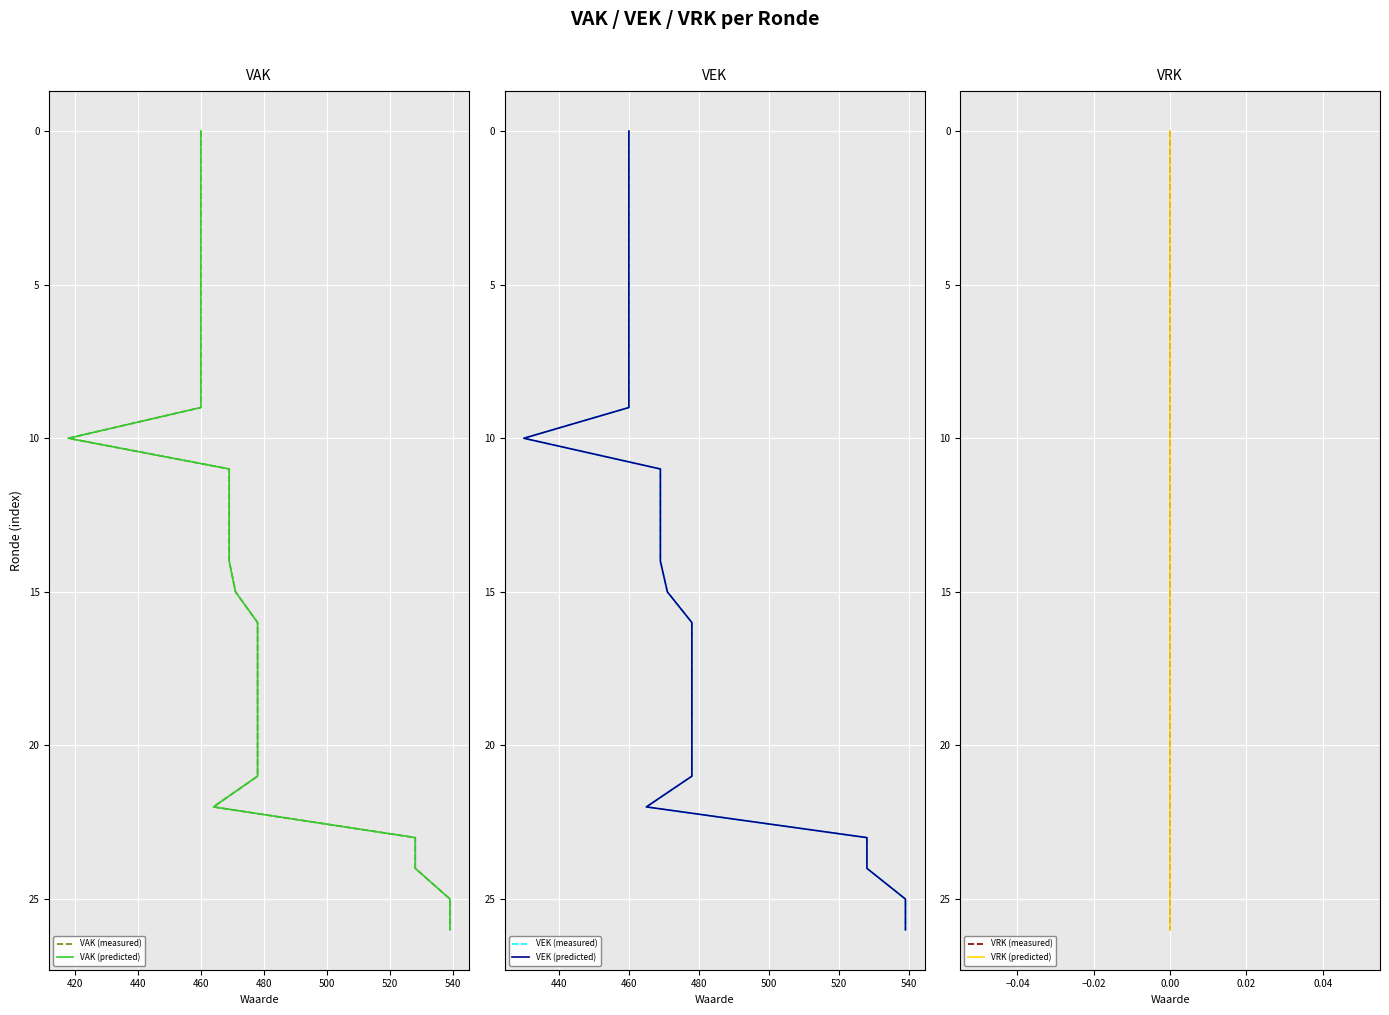

Is this an area chart (filled region under the line)?

No